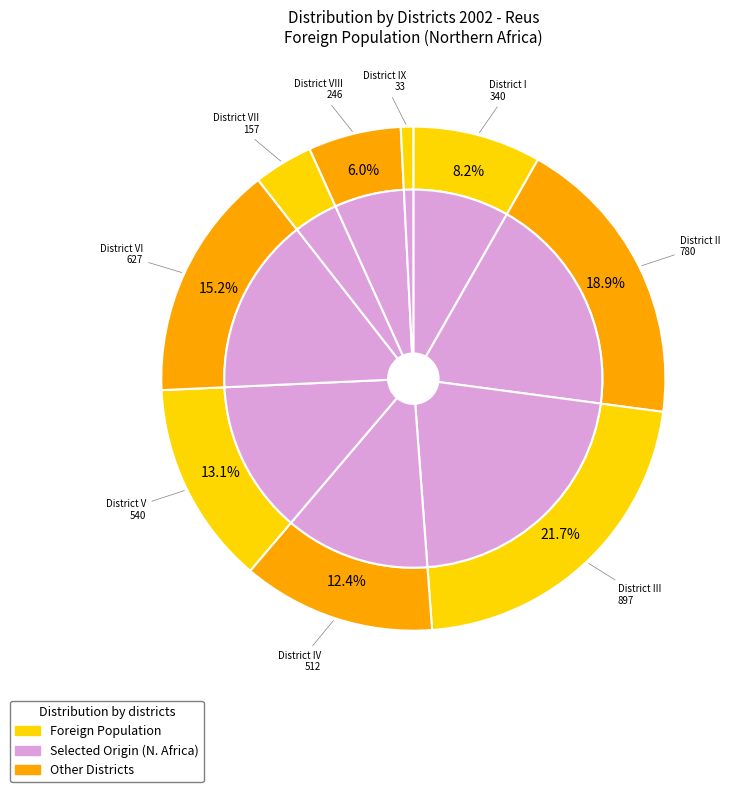

How many segments does this pie chart have?

9